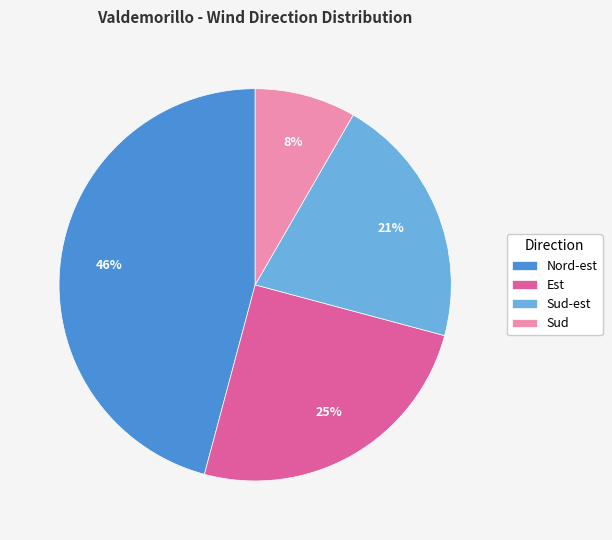

Combined, do Sud-est and Sud account for over 50%?

No